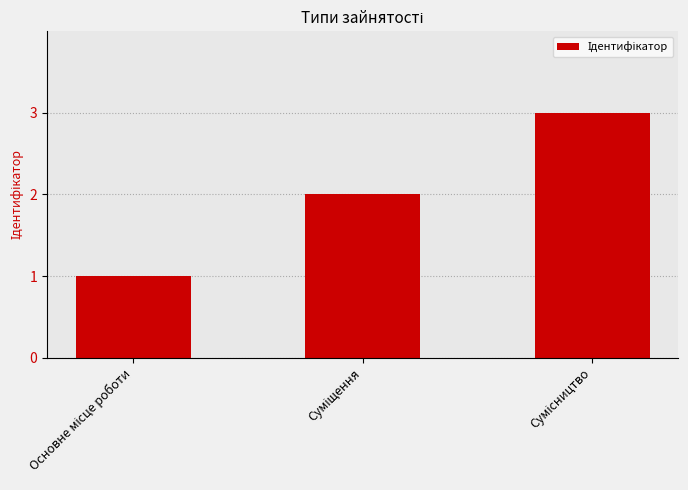

What is the maximum value shown in the chart?

3